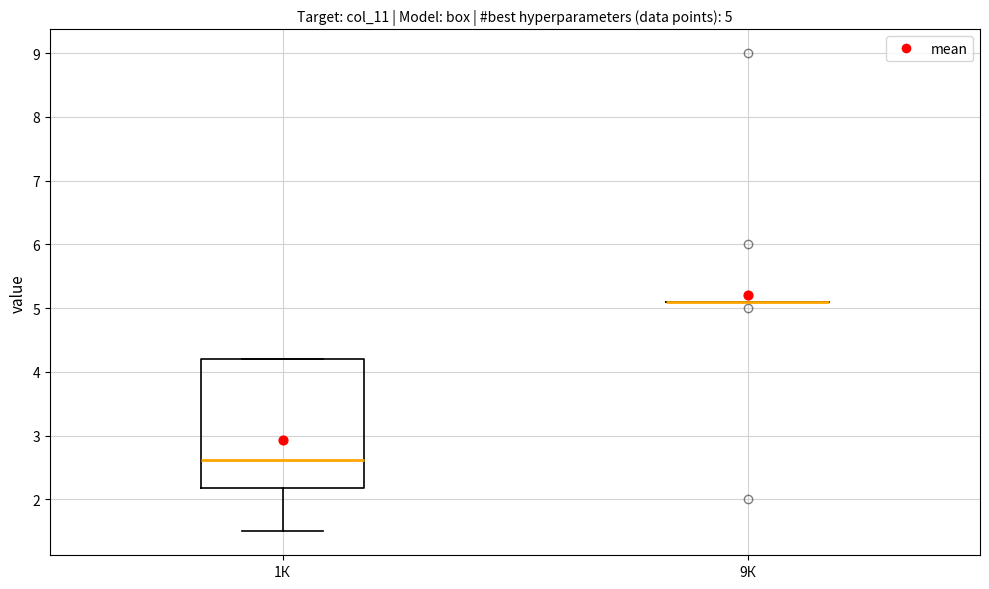

Which box is the tallest, from its lower edge to its upper edge?

1К